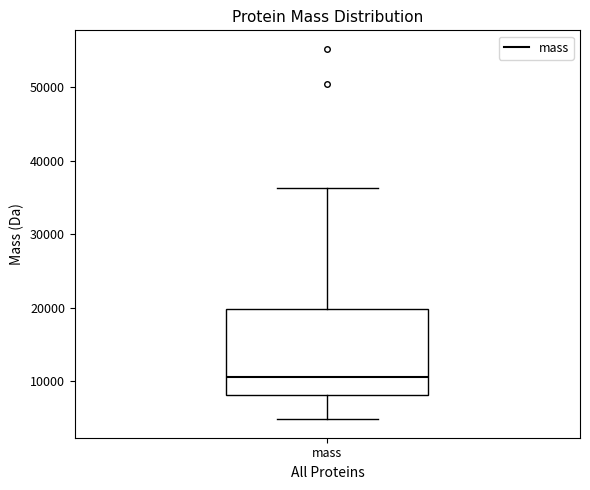

Transcribe this box plot: give where the median line is, the range the box spans, and where the two whiskers end, as read against the y-axis. The values are not printed on the chart, so give them approximately, as read against the axis.

median 11000, box 8000 to 20000, whiskers 5000 to 36000